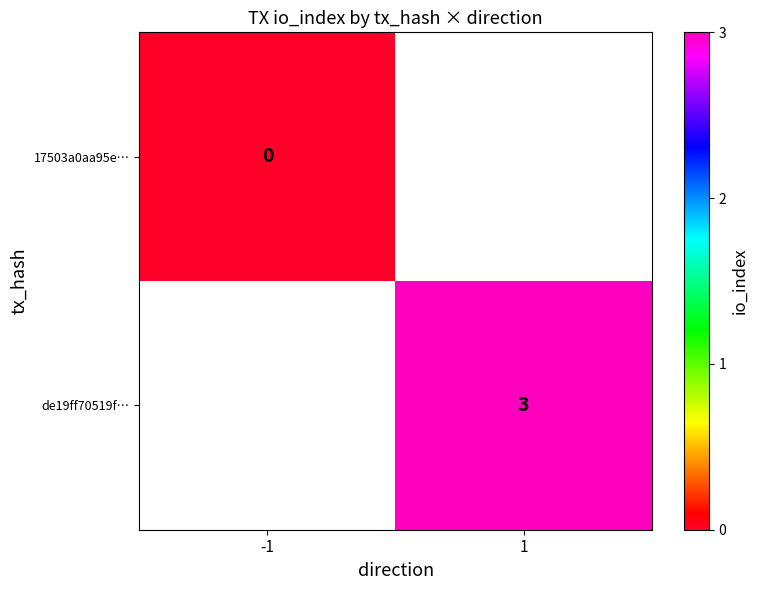

Is it true that de19ff70519f… equals 3 at 1?

True